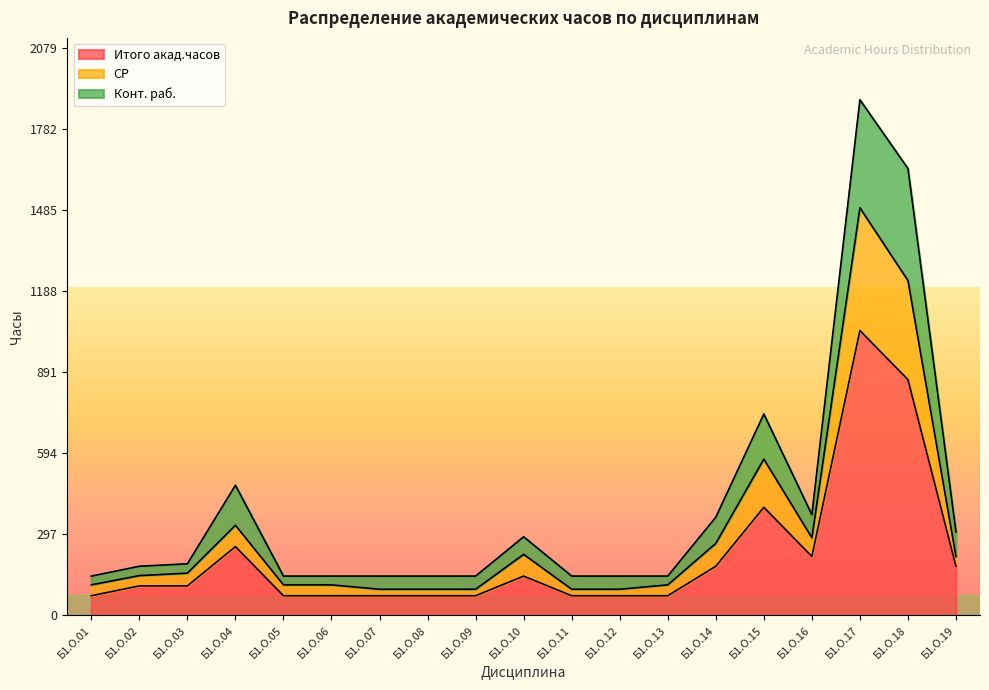

In СР, how many points are lower than both neighbors (excluding endpoints)?

1